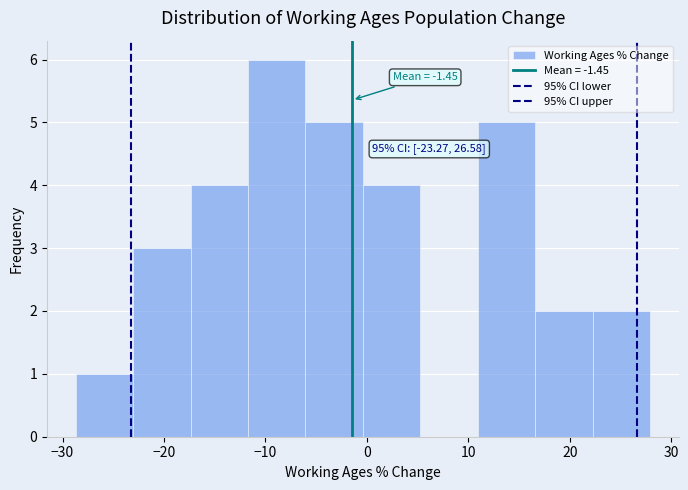

Over which range of the x-axis is the bar tallest?

-12 to -6